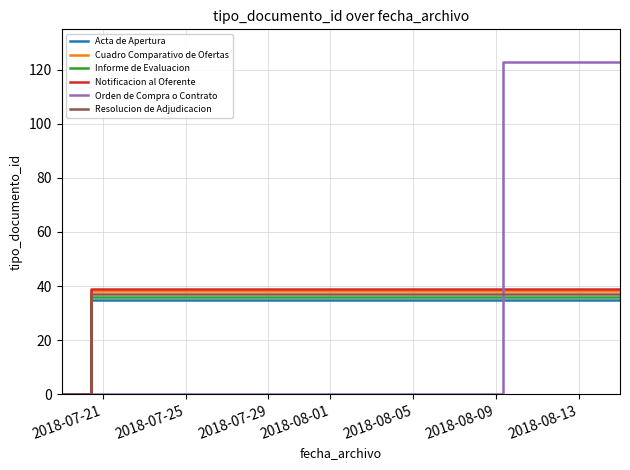

Which series has the largest total across all categories?

Orden de Compra o Contrato